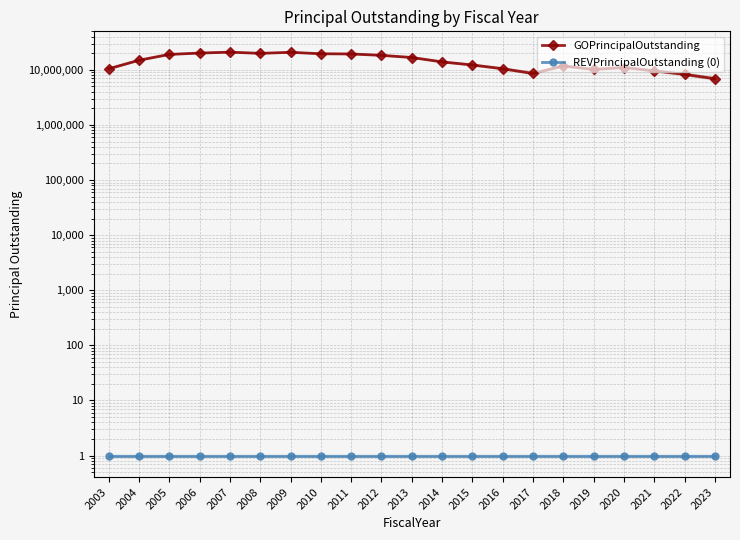

What is the sum of all GOPrincipalOutstanding values?

303500000